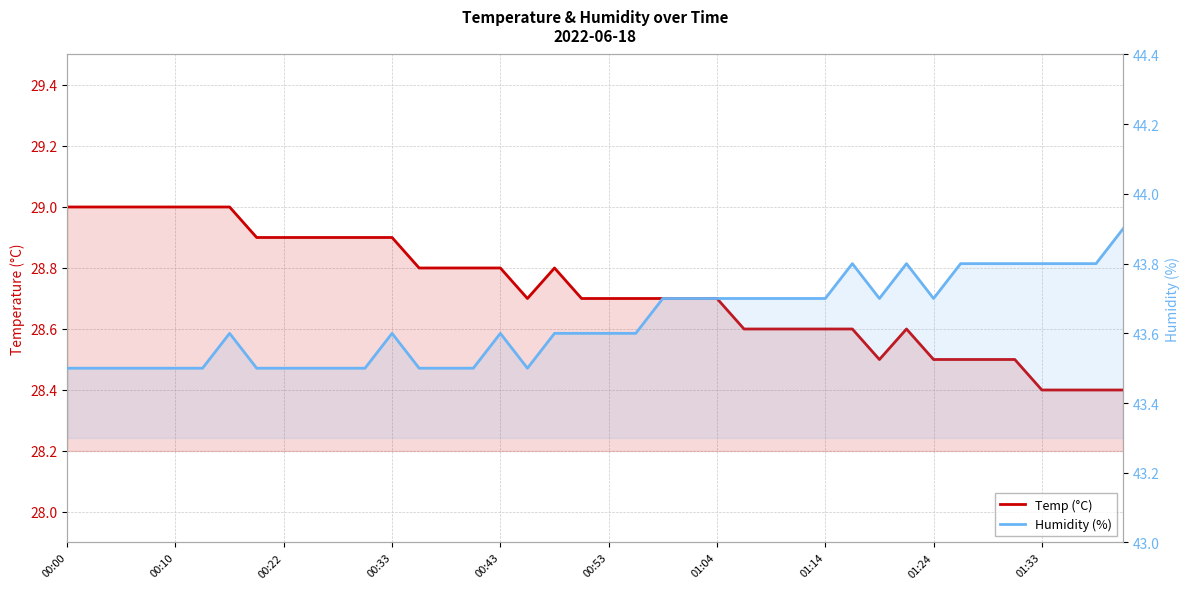

True or false: Humidity (%) and Temp (°C) intersect in this chart.

False